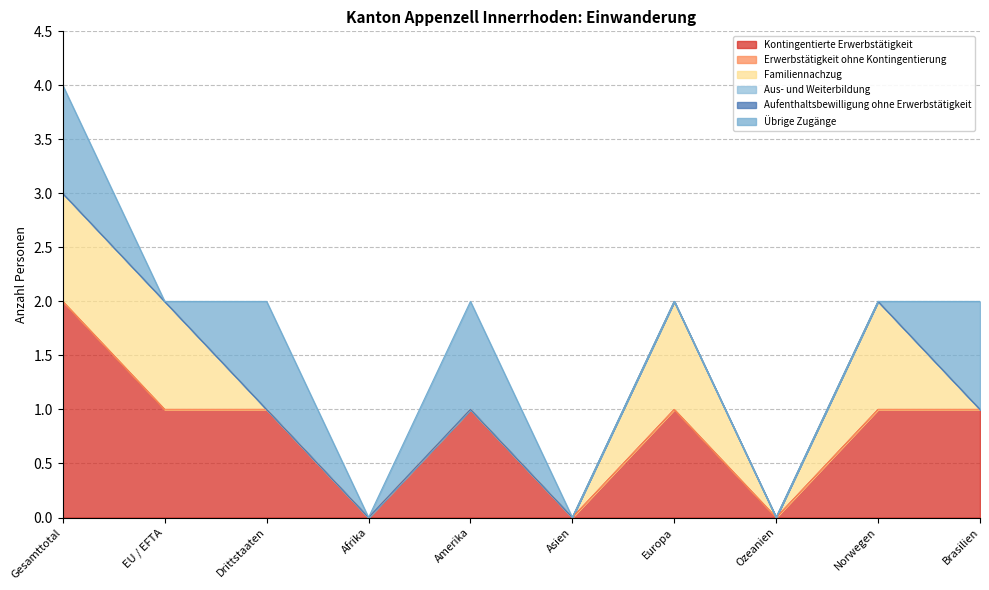

Reading left to right, extract all data points from this chart.

Kontingentierte Erwerbstätigkeit: 2	1	1	0	1	0	1	0	1	1
Erwerbstätigkeit ohne Kontingentierung: 0	0	0	0	0	0	0	0	0	0
Familiennachzug: 1	1	0	0	0	0	1	0	1	0
Aus- und Weiterbildung: 0	0	0	0	0	0	0	0	0	0
Aufenthaltsbewilligung ohne Erwerbstätigkeit: 0	0	0	0	0	0	0	0	0	0
Übrige Zugänge: 1	0	1	0	1	0	0	0	0	1